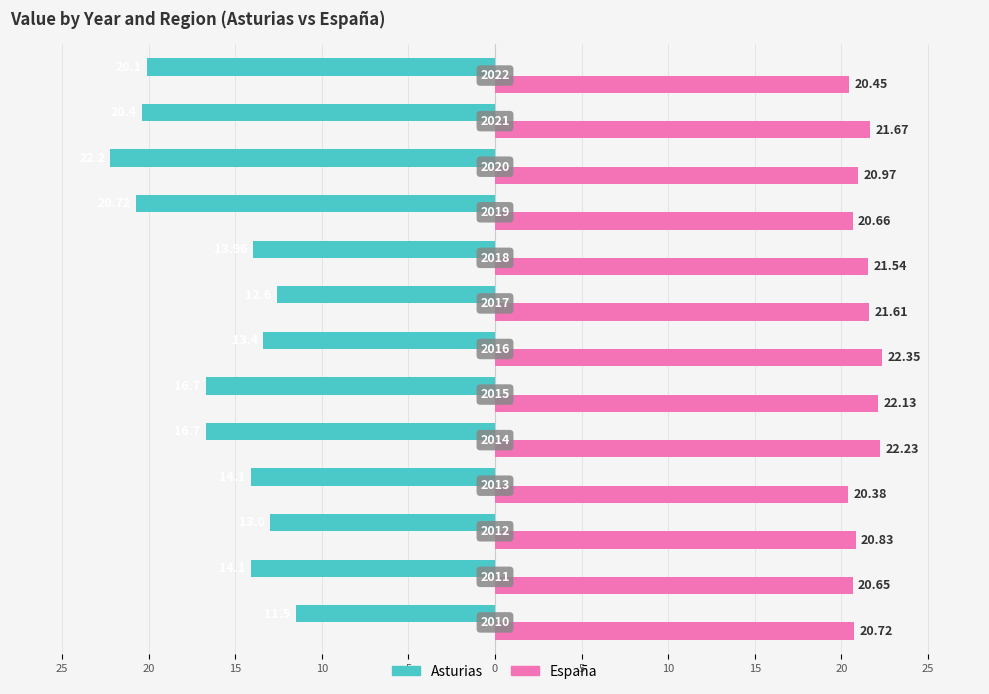

What are all the series names shown in the legend?

Asturias, España